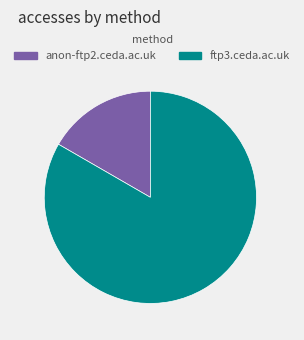

How many segments does this pie chart have?

2